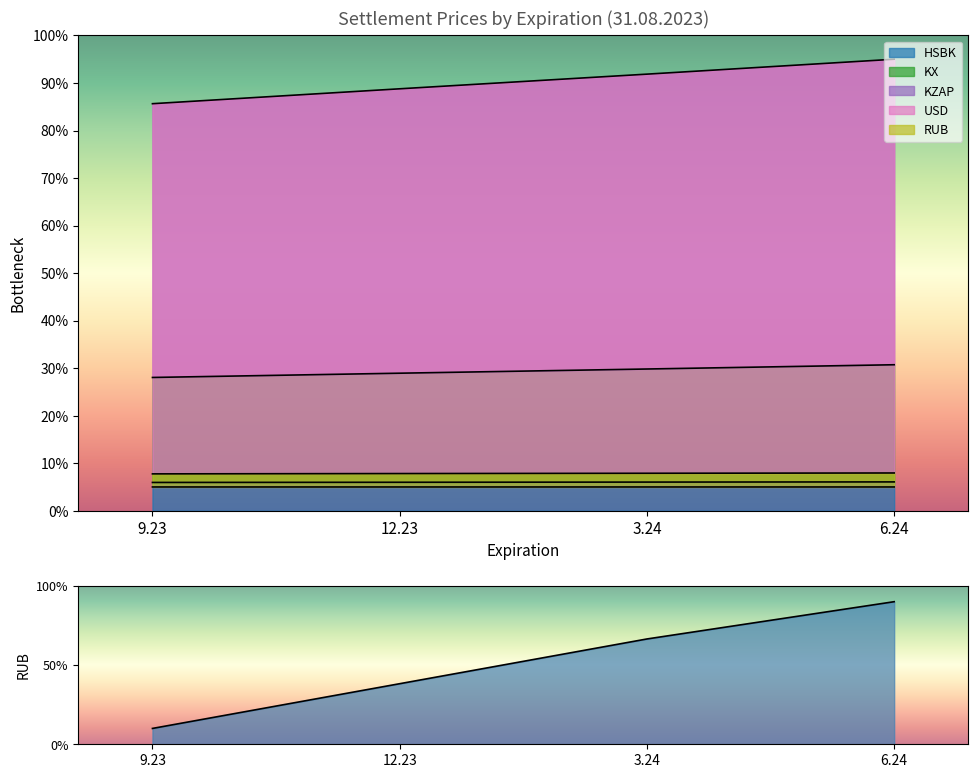

How many data points in HSBK are less than 6?

2